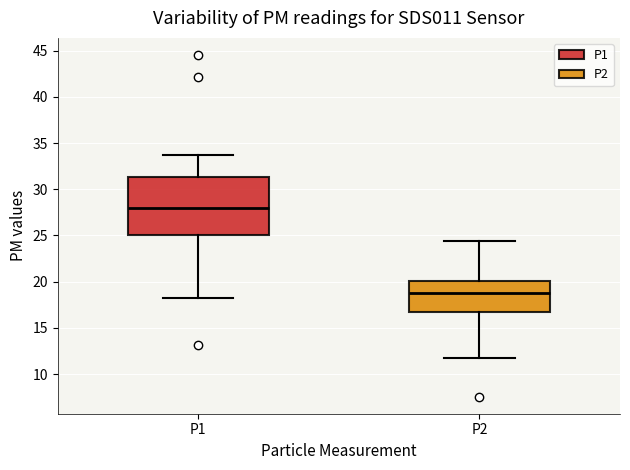

Which box's median line is the highest?

P1